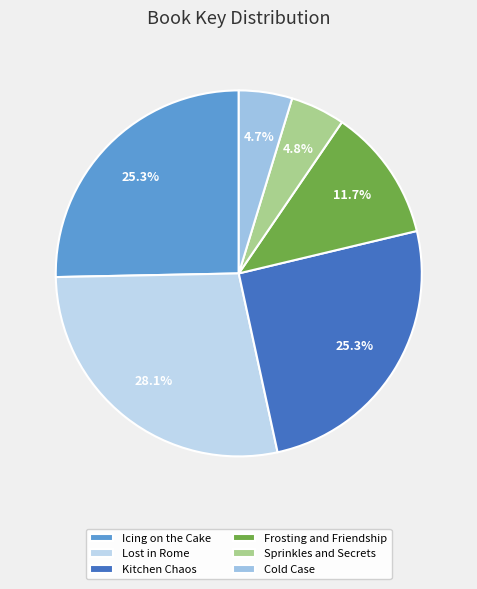

True or false: Kitchen Chaos accounts for 31% of the total.

False